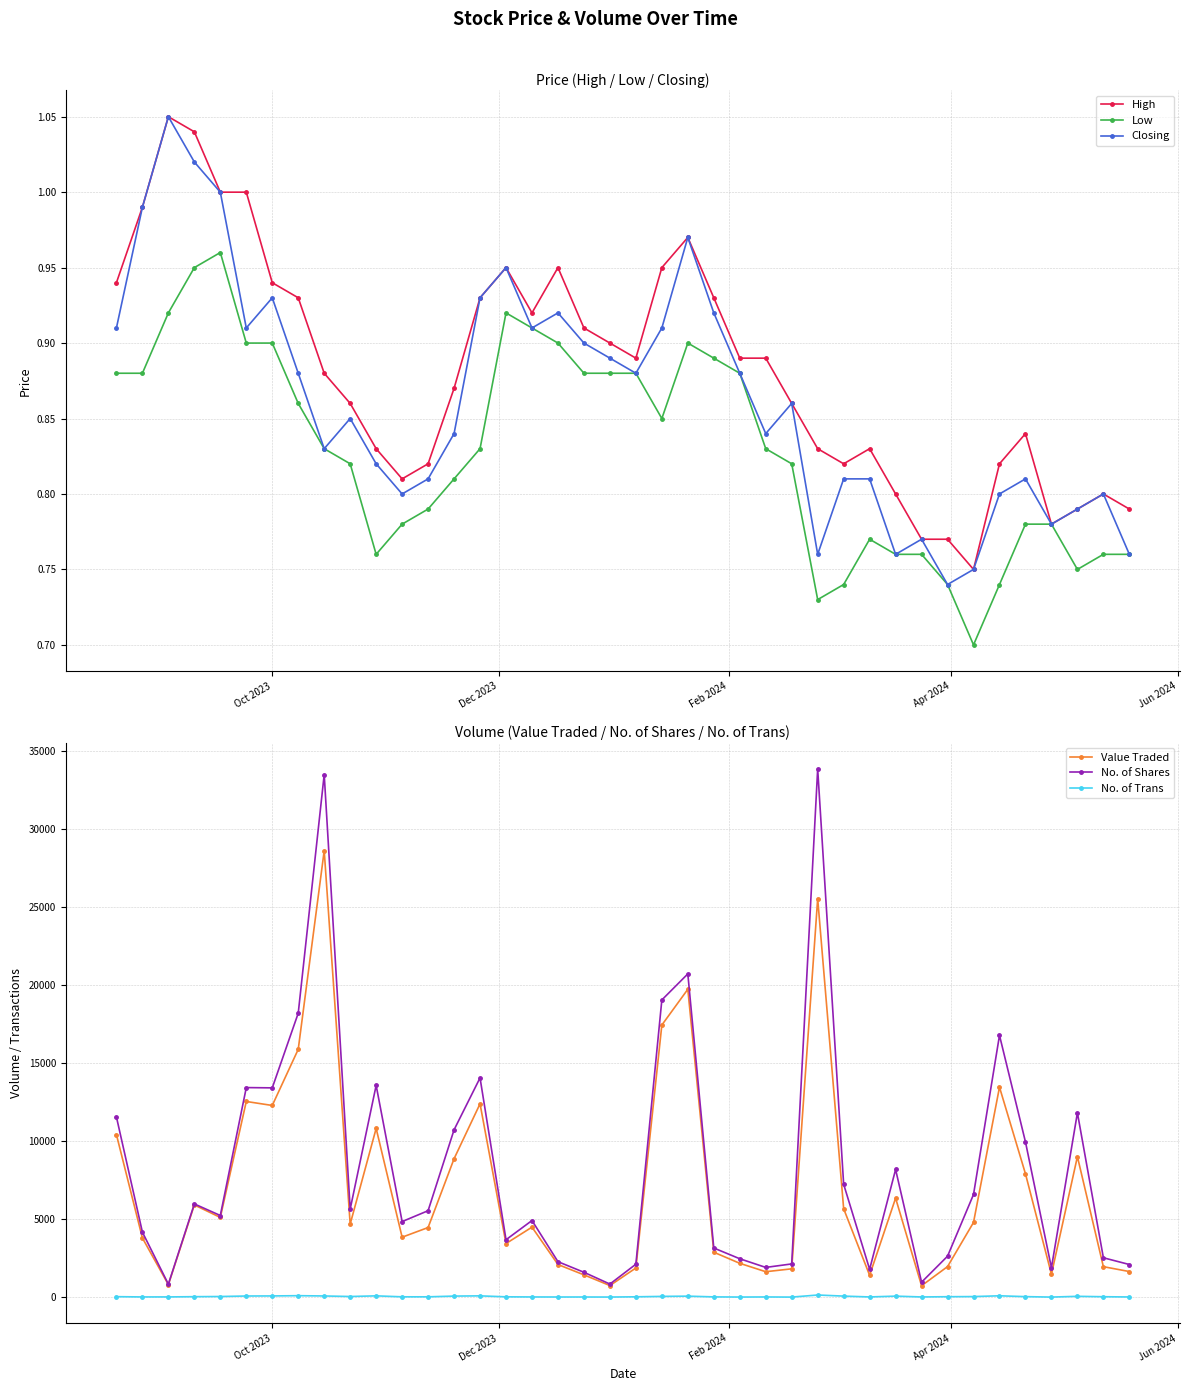

What is the average value of the High series?

0.9